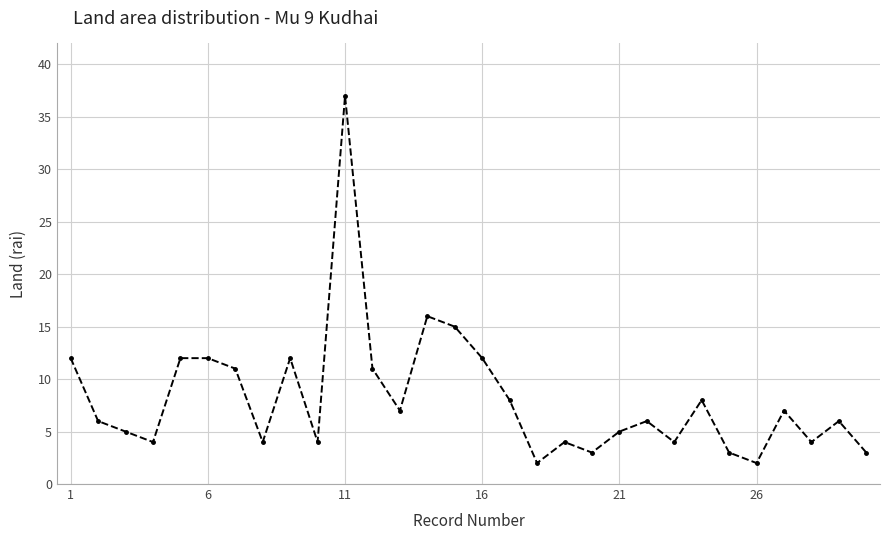

What is the average value?

8